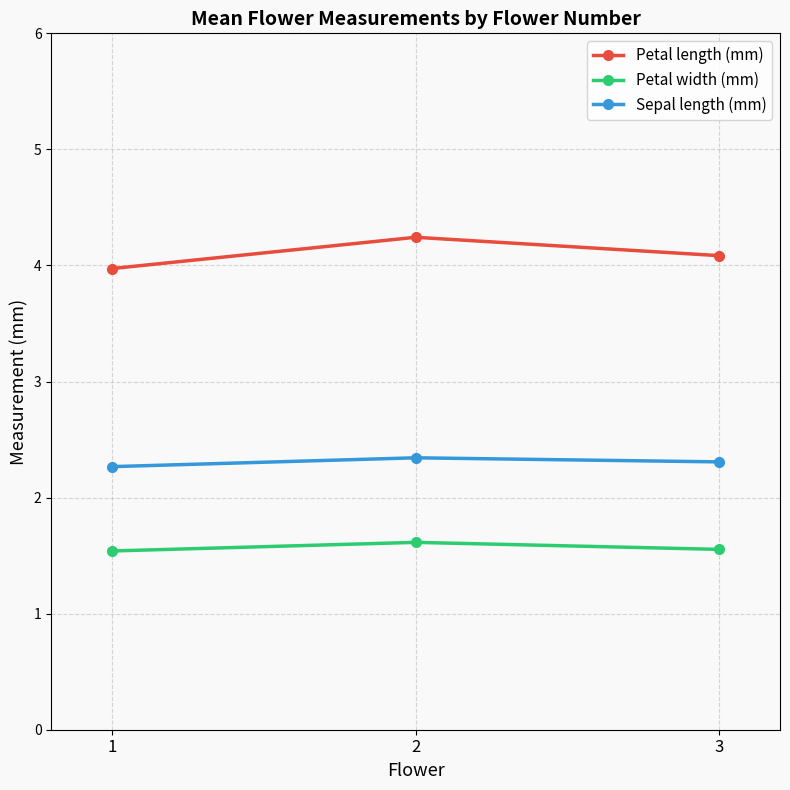

True or false: Petal length (mm) has a value of 1.0 at 1.

False